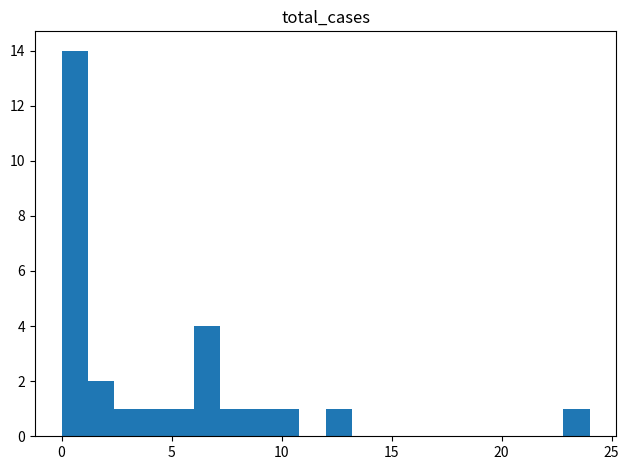

Read against the x-axis, roughly where is the centre of the tallest bar?

0.5